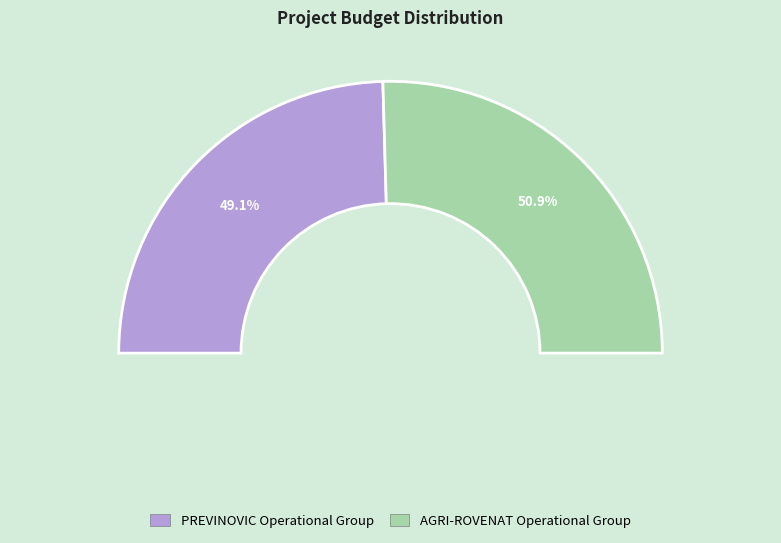

Count the number of slices in the pie.

2